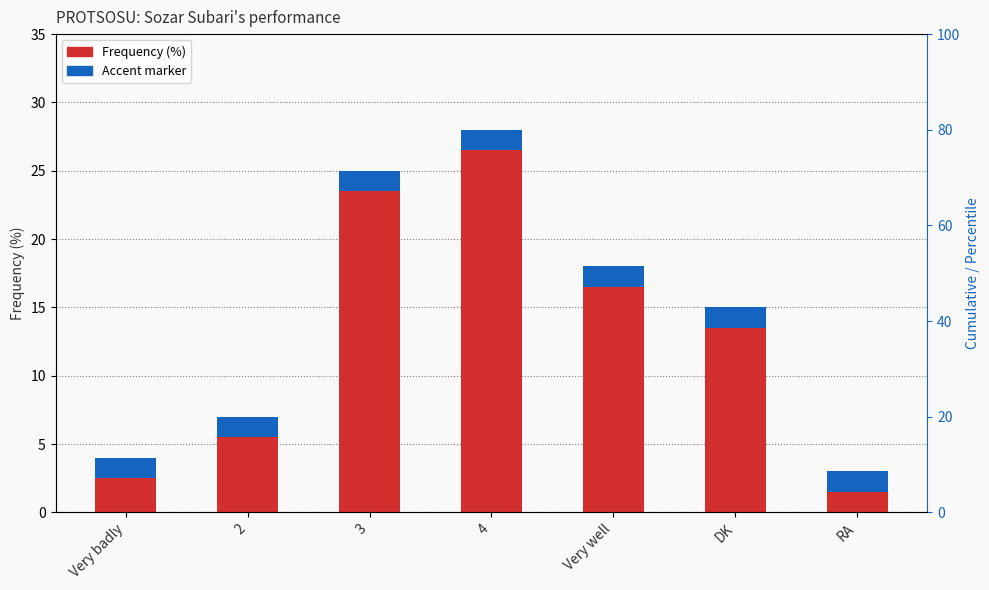

Count the number of values greater than 15.

3